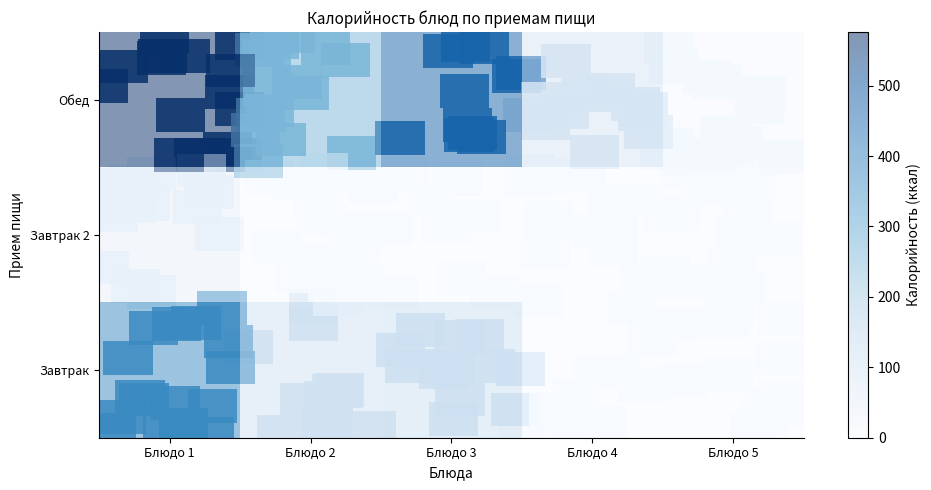

At Блюдо 1, list the series in order from largest to smallest.

Обед, Завтрак, Завтрак 2